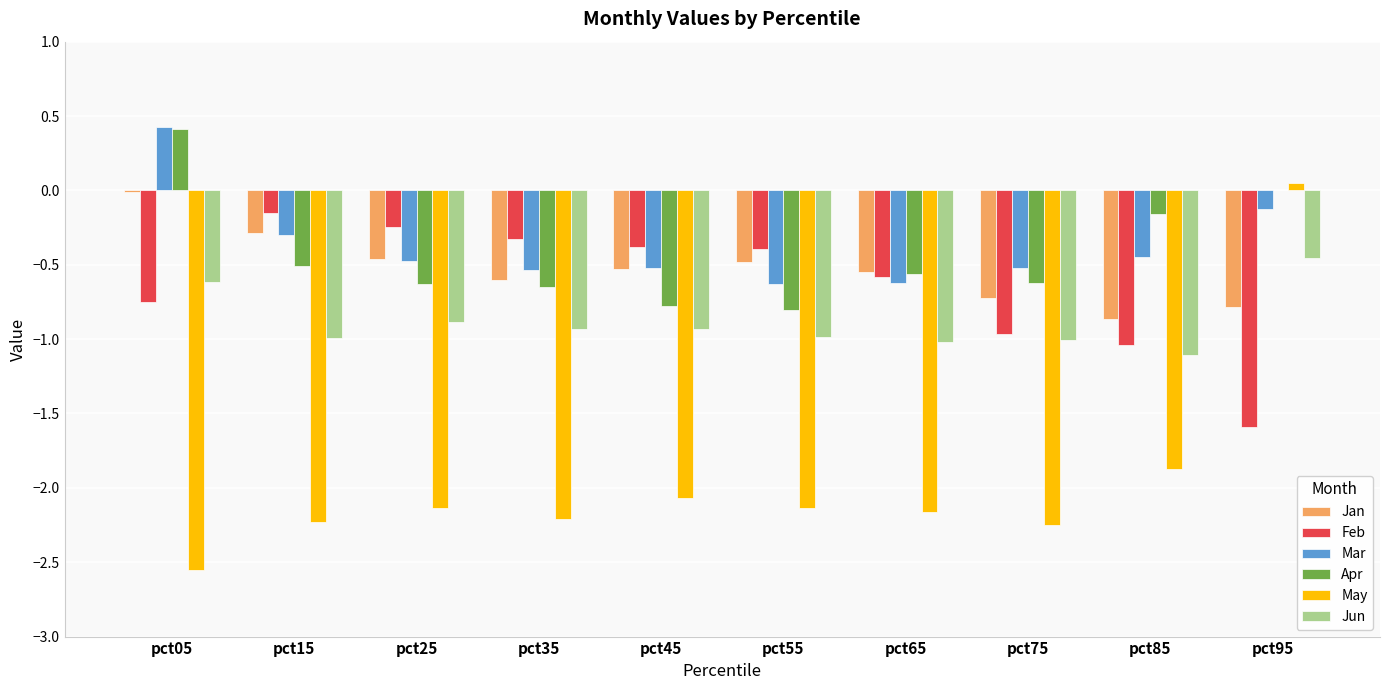

The value of Jan at pct15 is -0.3. True or false?

True